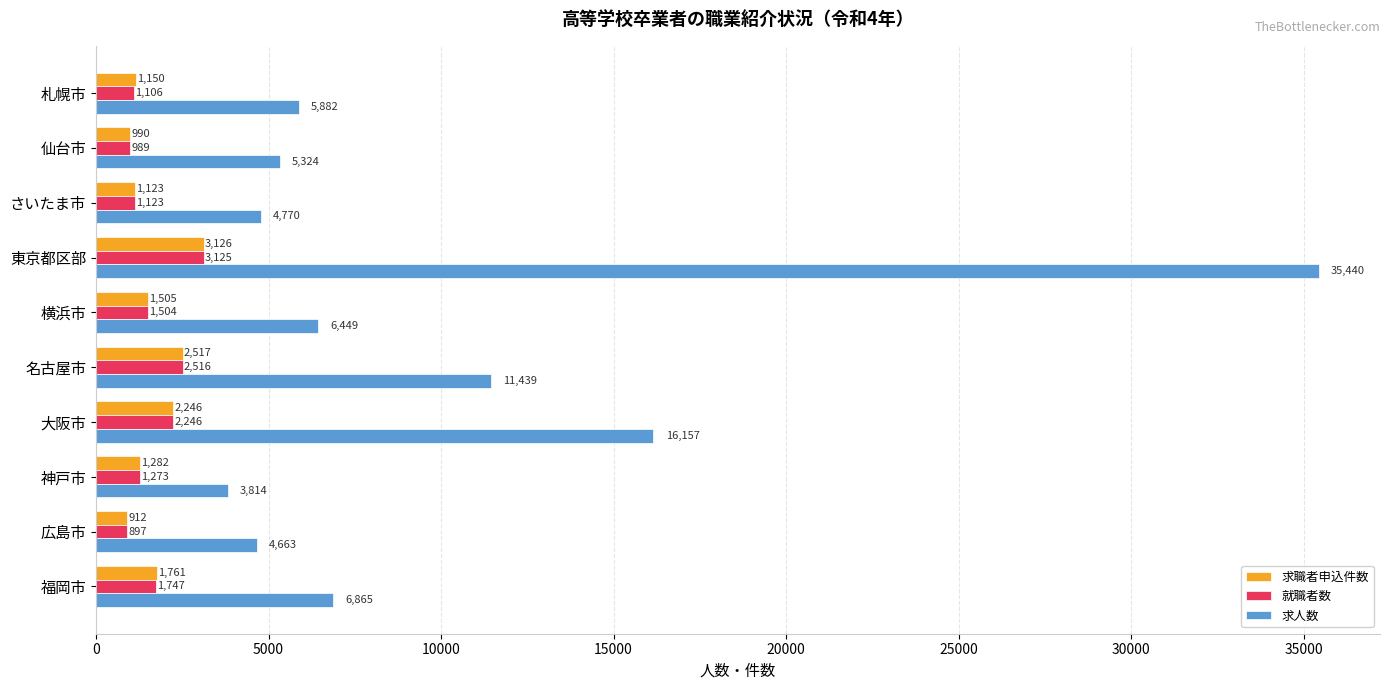

Rank the series by their maximum value, from lowest to highest.

就職者数, 求職者申込件数, 求人数